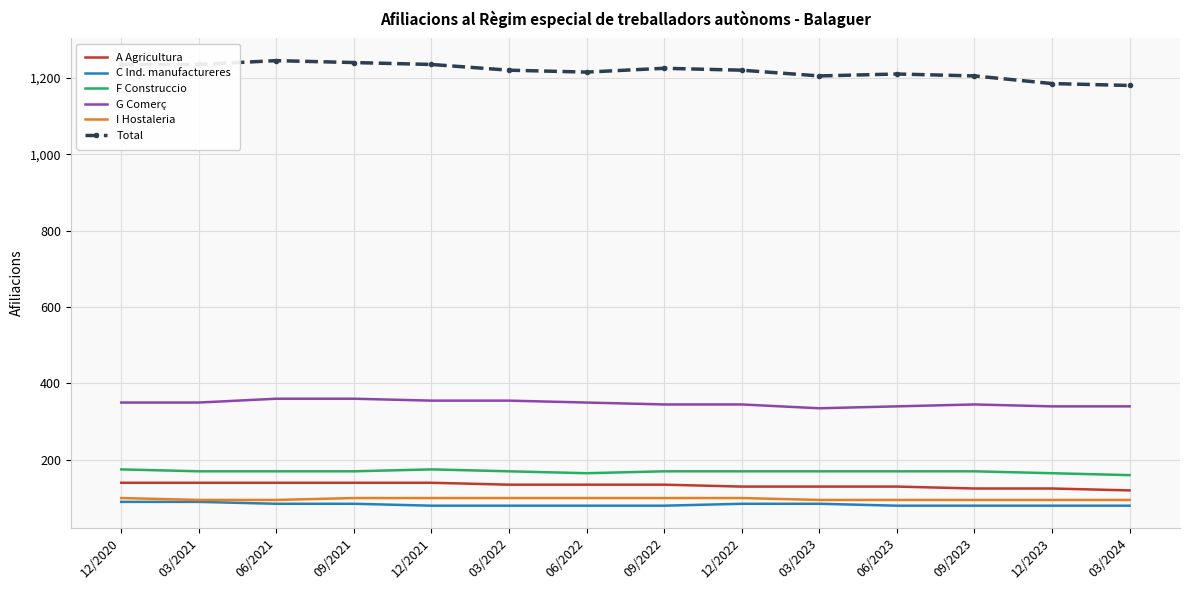

The value of A Agricultura at 09/2022 is 217. True or false?

False